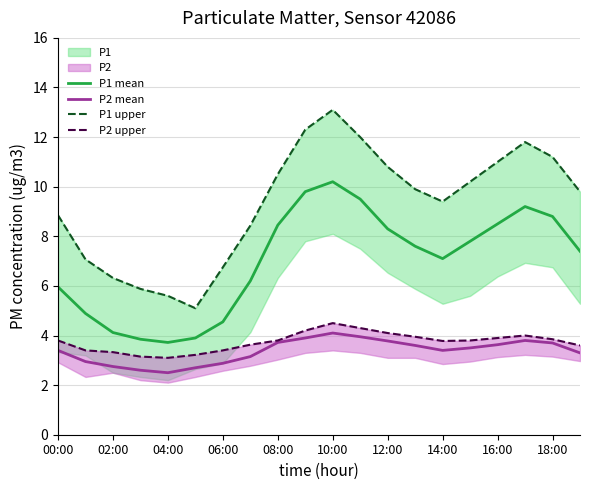

The P2 mean series shows 0.8 at 15. True or false?

False